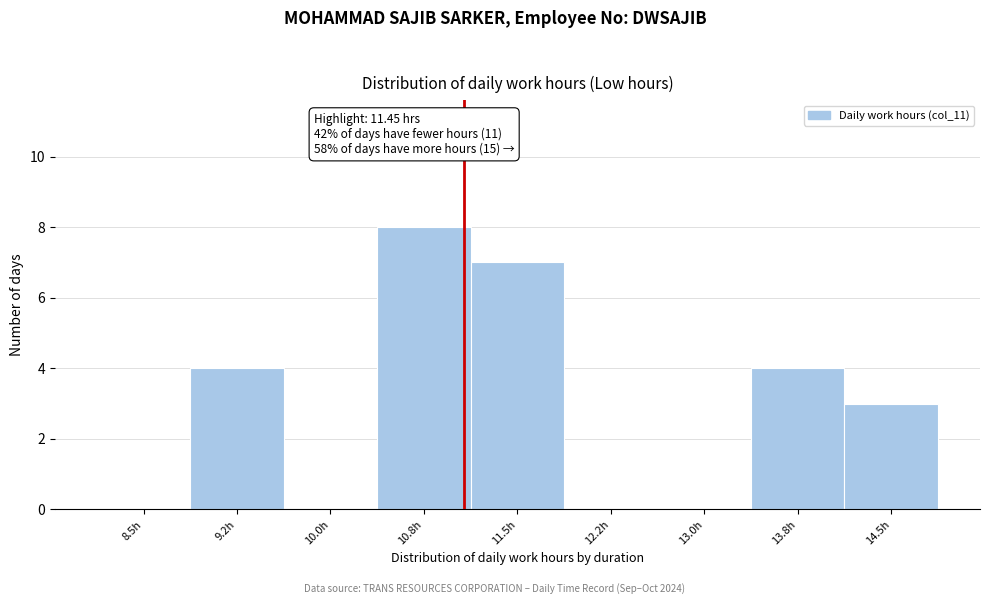

Reading right to left, list all the values displayed in this chart.

14.5h=3	13.8h=4	13.0h=0	12.2h=0	11.5h=7	10.8h=8	10.0h=0	9.2h=4	8.5h=0